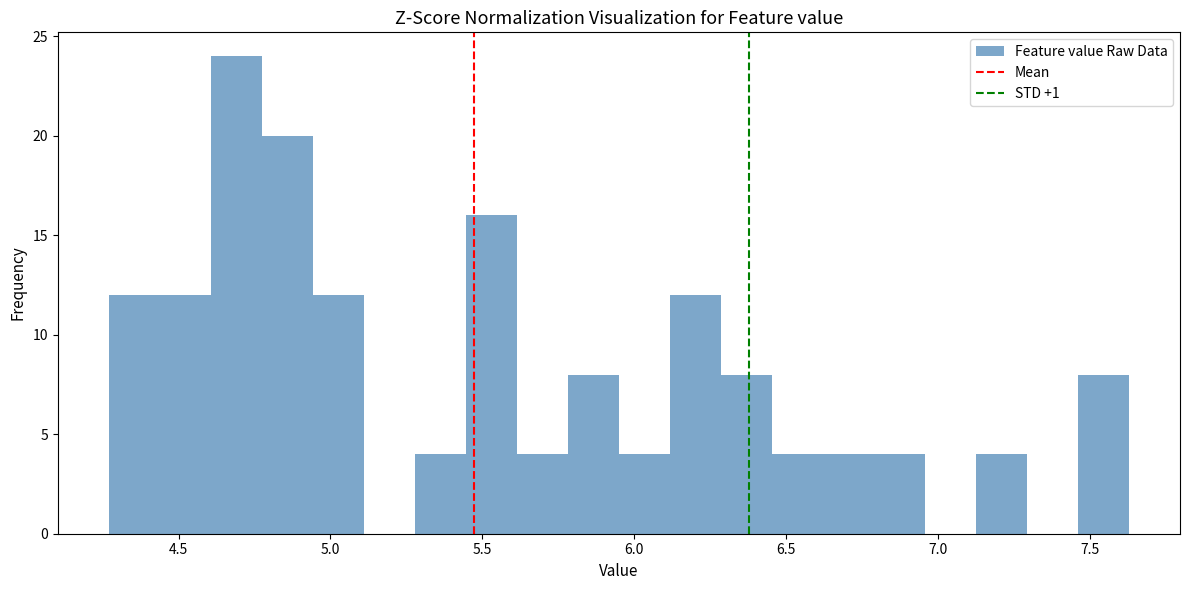

Read against the x-axis, roughly where is the centre of the tallest bar?

4.70